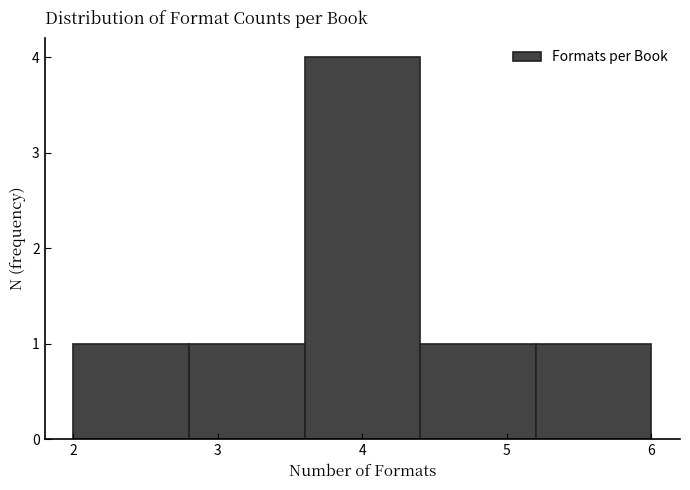

What is the height of the bar covering 4.4 to 5.2 on the x-axis? The values are not printed on the chart, so give them approximately, as read against the axis.

1